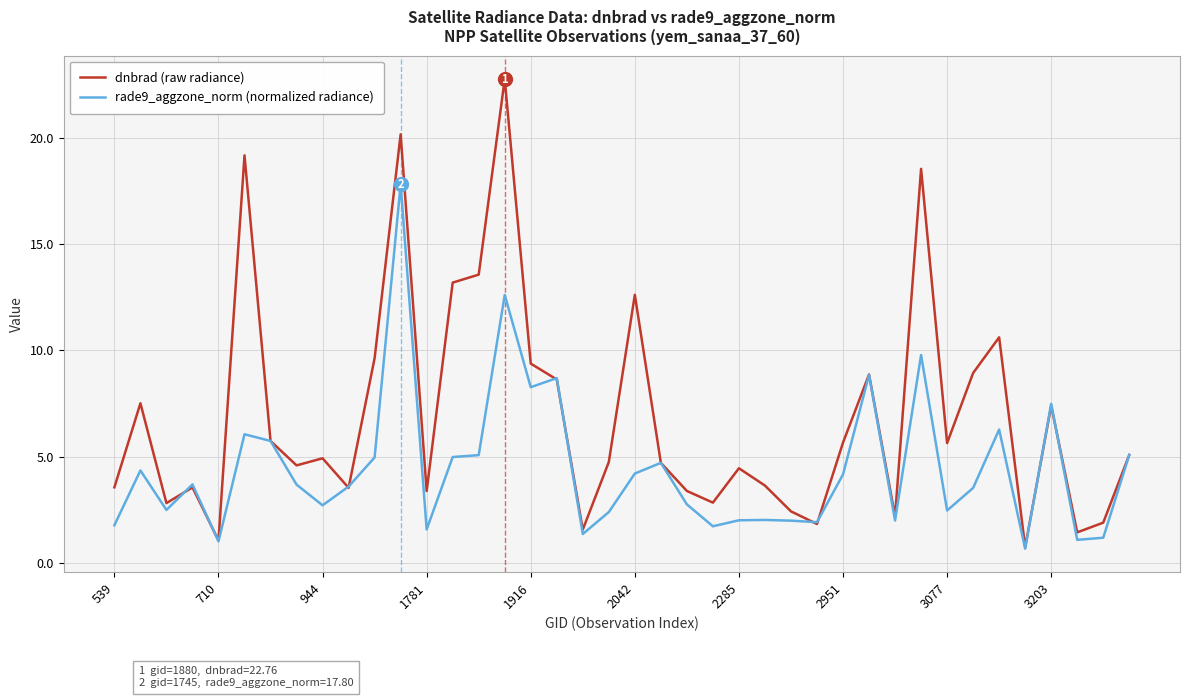

What is the difference between the maximum and minimum values in the rade9_aggzone_norm (normalized radiance) series?

17.1